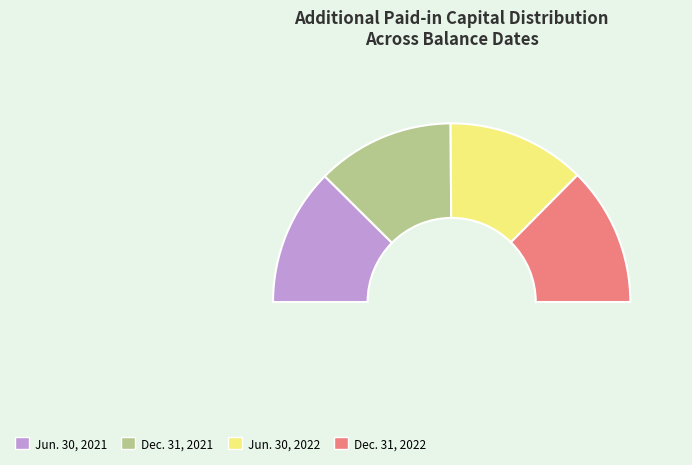

What is the ratio of the value at Jun. 30, 2022 to the value at Jun. 30, 2021?

1.0